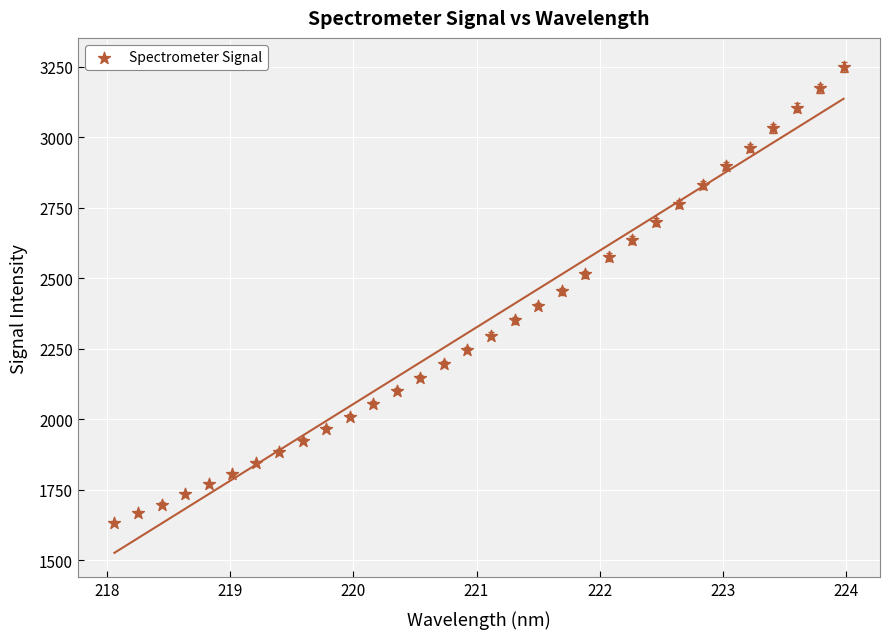

What is the range of Y values (max minus min)?

1617.3